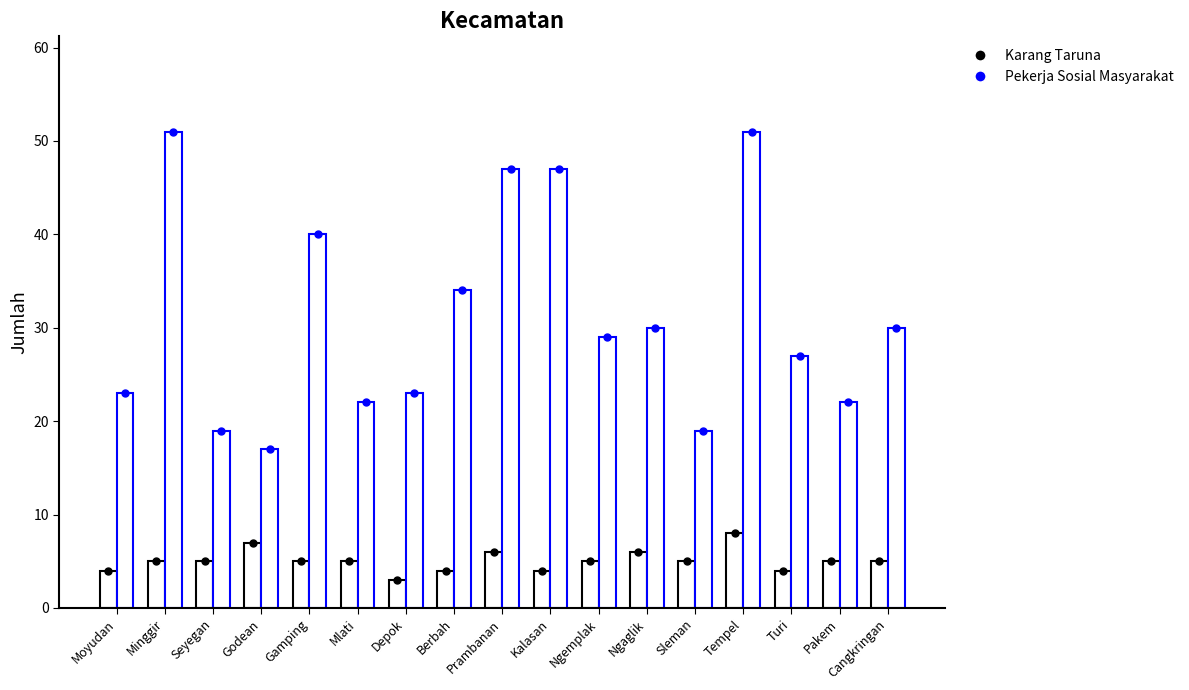

Count the number of categories in the chart.

17